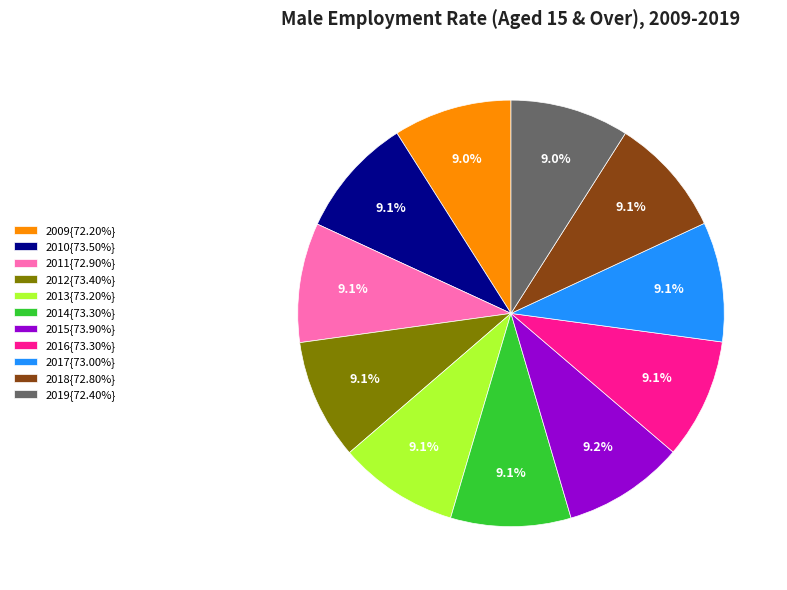

Approximately how many times larger is the value at 2010{73.50%} compared to 2013{73.20%}?

1.0